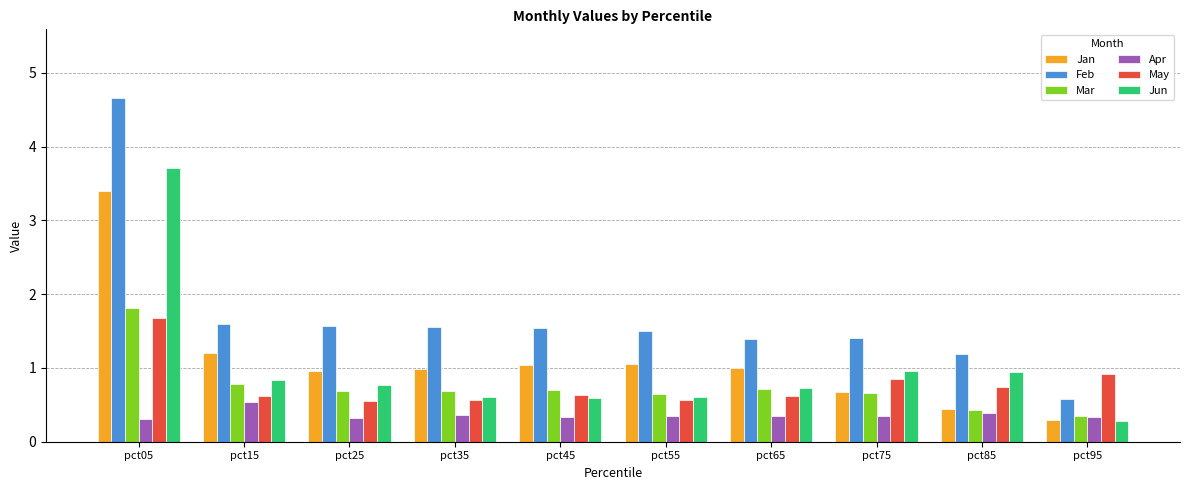

Which series has the widest spread of values?

Feb